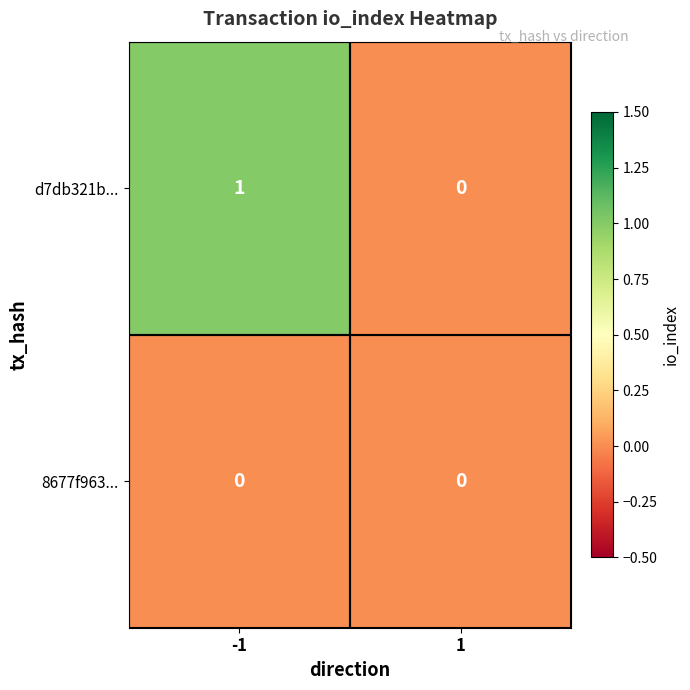

Reading left to right, what are all the values shown in this chart?

d7db321b...: 1	0
8677f963...: 0	0